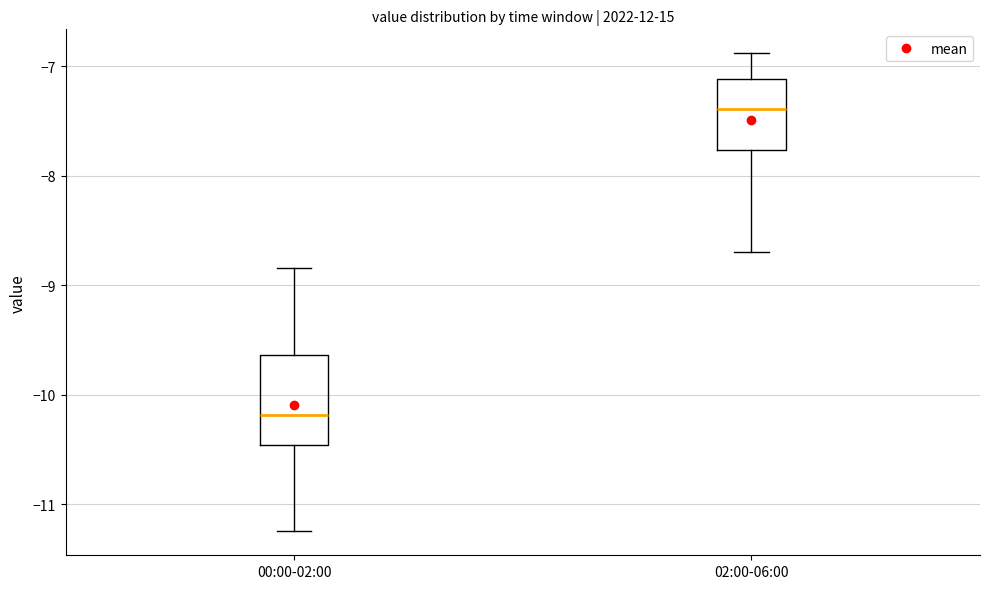

Where is the upper edge of the box for 02:00-06:00 on the y-axis? The values are not printed on the chart, so give them approximately, as read against the axis.

-7.1